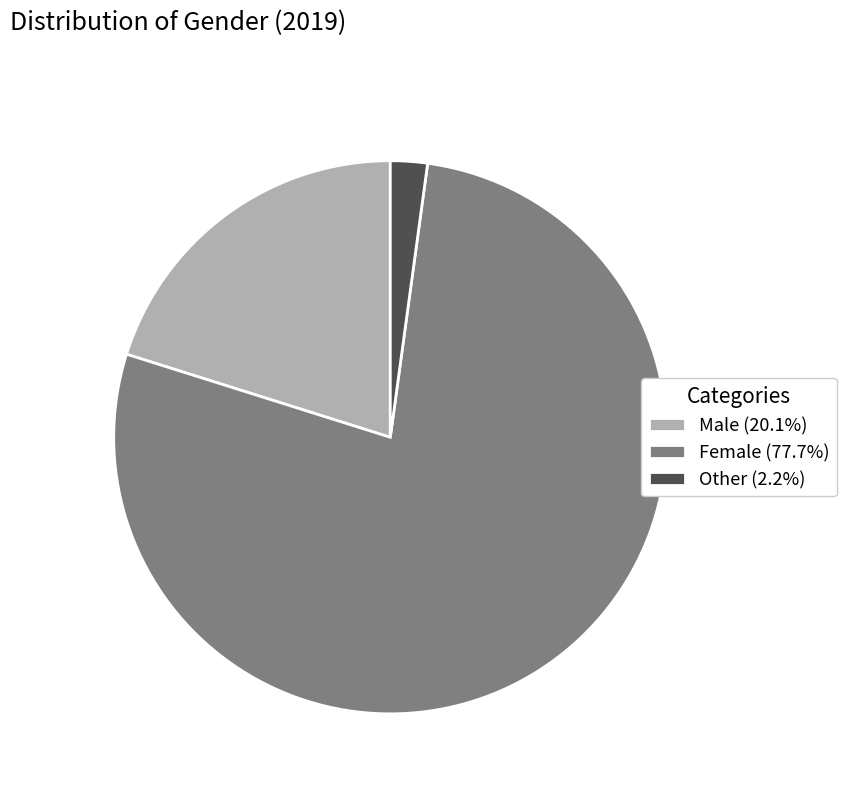

Is it true that Other is 2% of the pie?

True